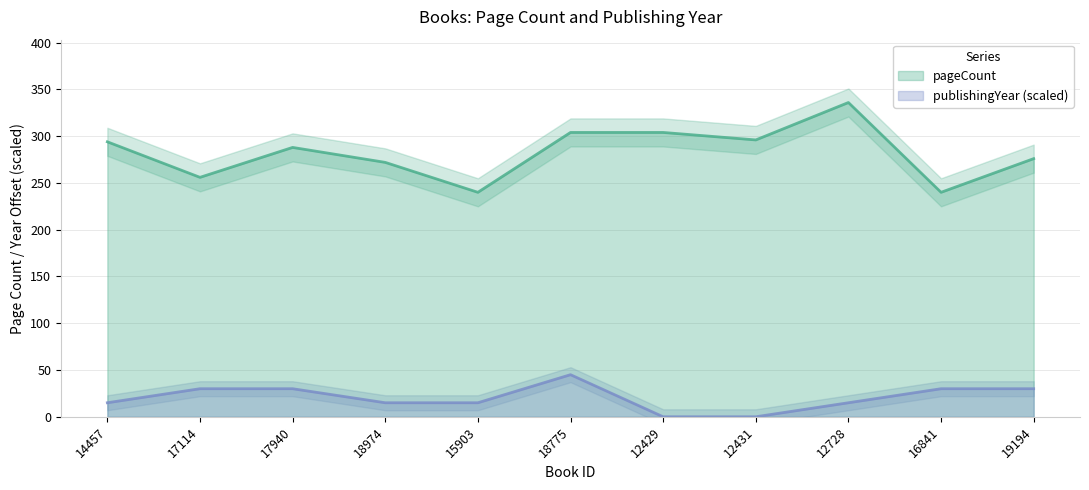

What position from the right is 18775?

6